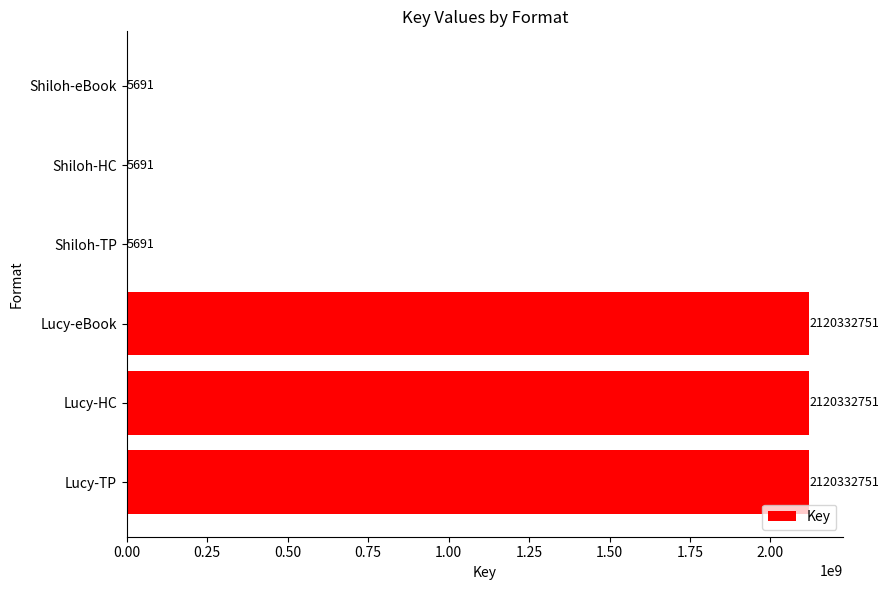

Reading bottom to top, transcribe all the data shown in this chart.

Lucy-TP=2120332751	Lucy-HC=2120332751	Lucy-eBook=2120332751	Shiloh-TP=5691	Shiloh-HC=5691	Shiloh-eBook=5691